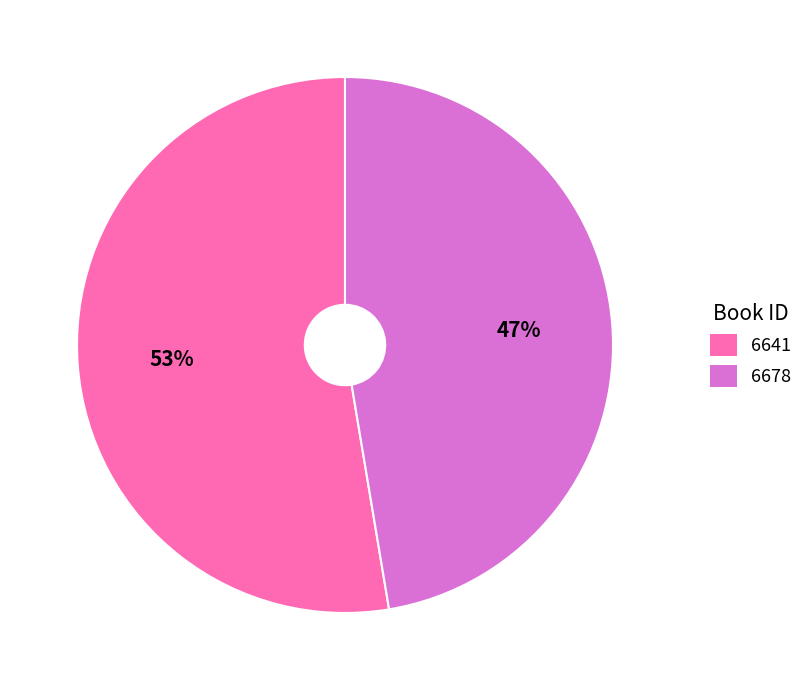

To the nearest percent, what percentage of the pie is 6678?

47%